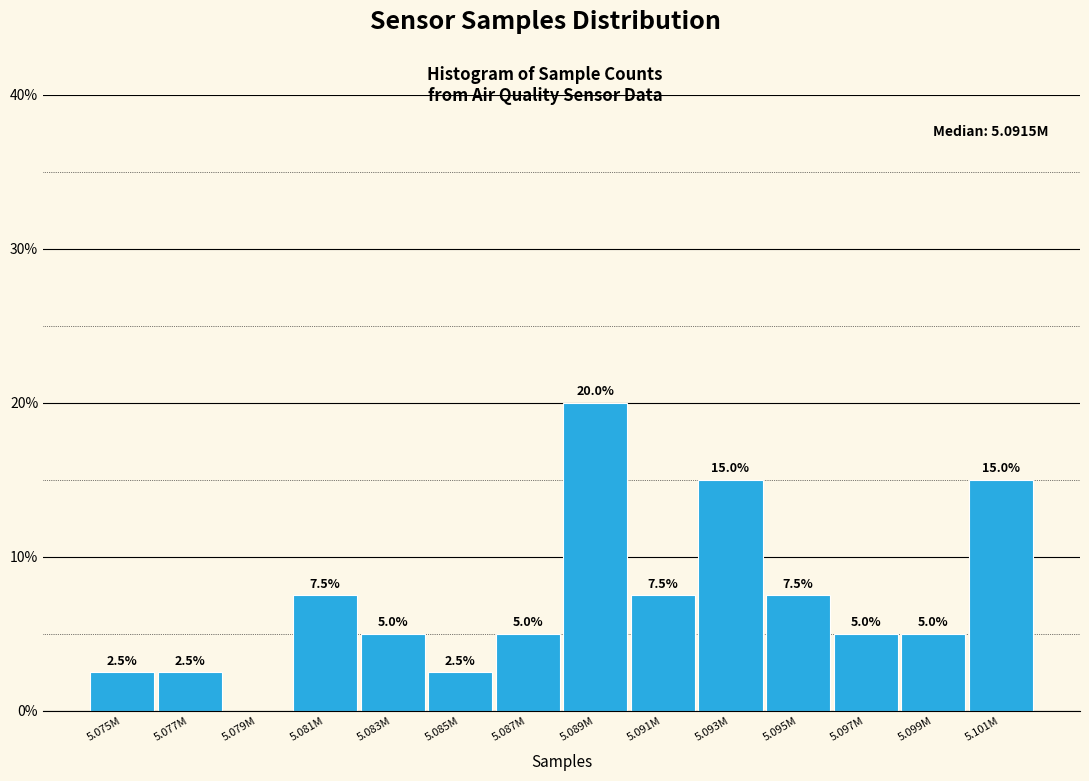

Reading right to left, list all the values displayed in this chart.

5.101M=15.0	5.099M=5.0	5.097M=5.0	5.095M=7.5	5.093M=15.0	5.091M=7.5	5.089M=20.0	5.087M=5.0	5.085M=2.5	5.083M=5.0	5.081M=7.5	5.079M=0.0	5.077M=2.5	5.075M=2.5